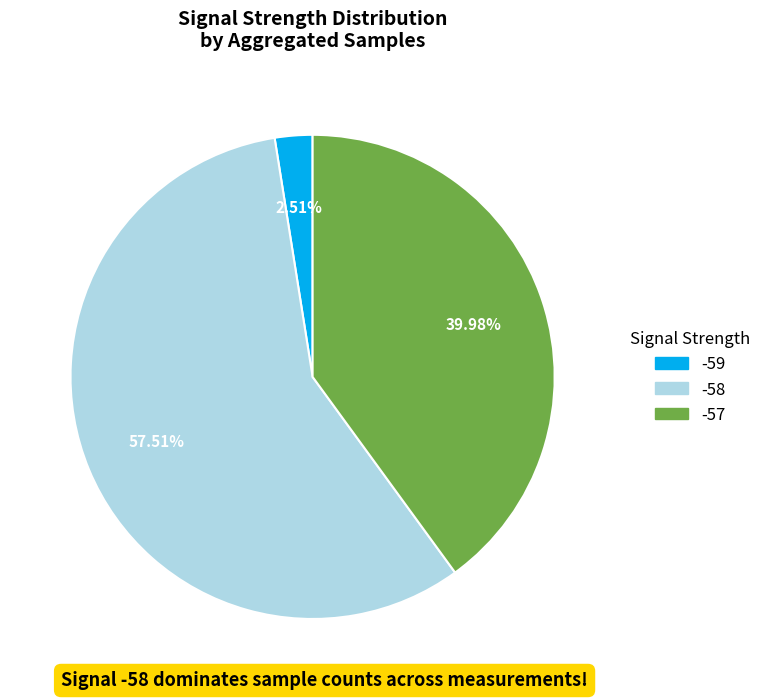

Is there any slice that represents more than half of the pie?

Yes